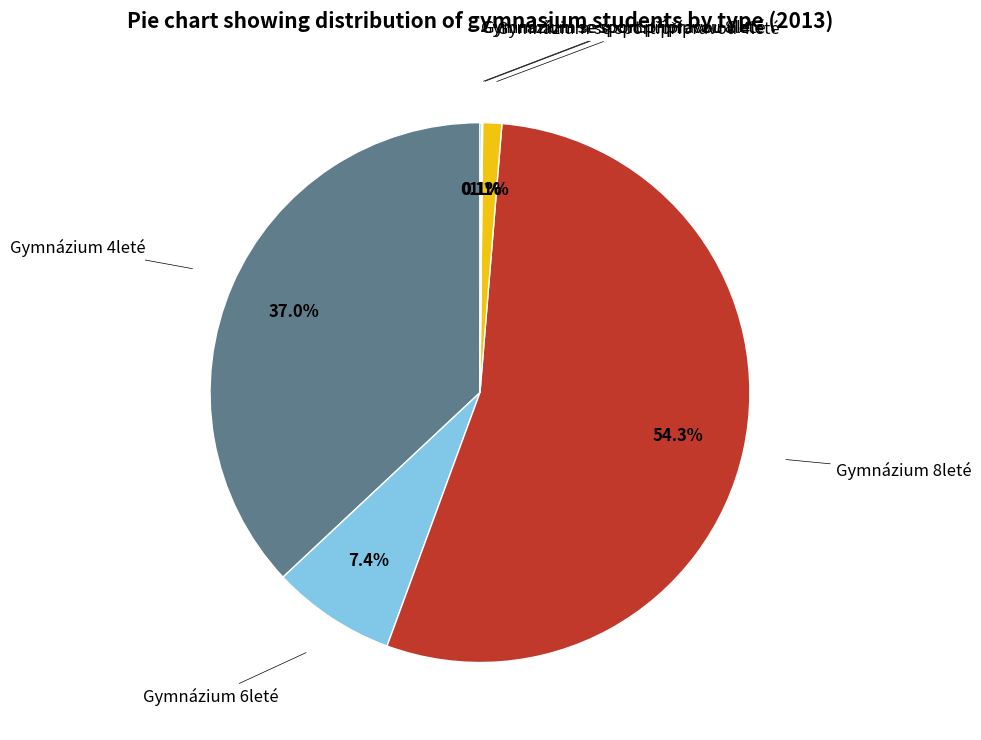

Is there any slice that represents more than half of the pie?

Yes